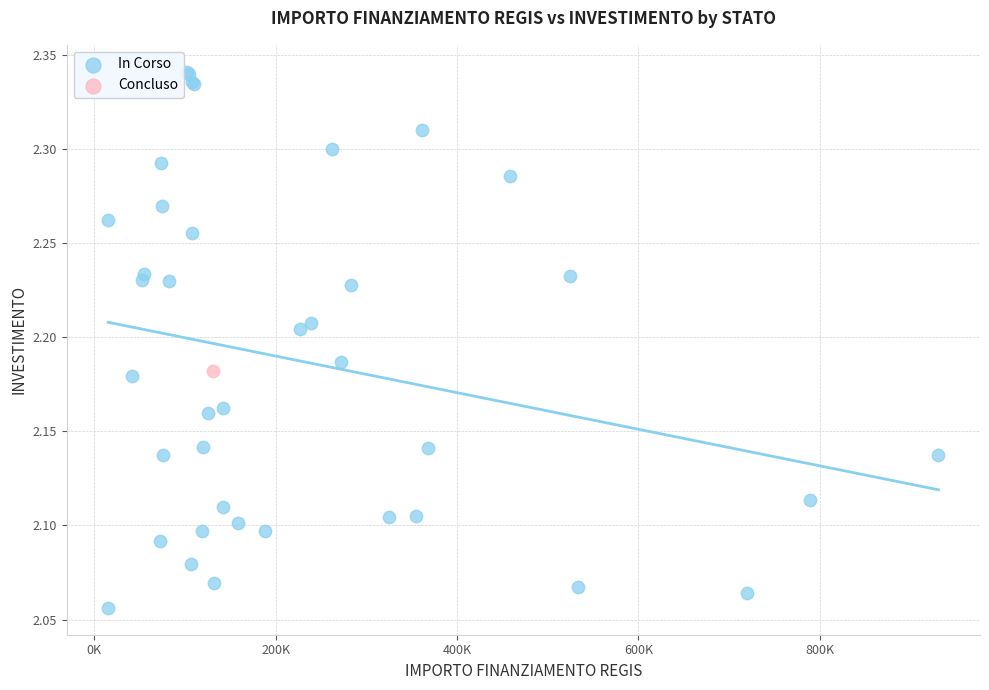

What are all the series names shown in the legend?

In Corso, Concluso